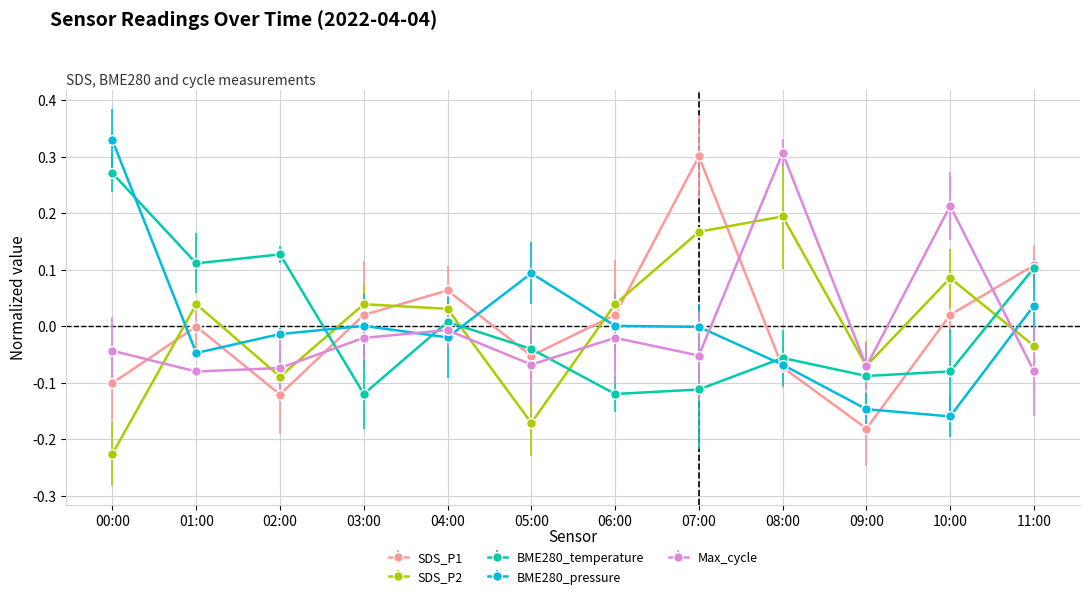

Is the value of BME280_pressure at 06:00 greater than the value of BME280_temperature at 07:00?

Yes